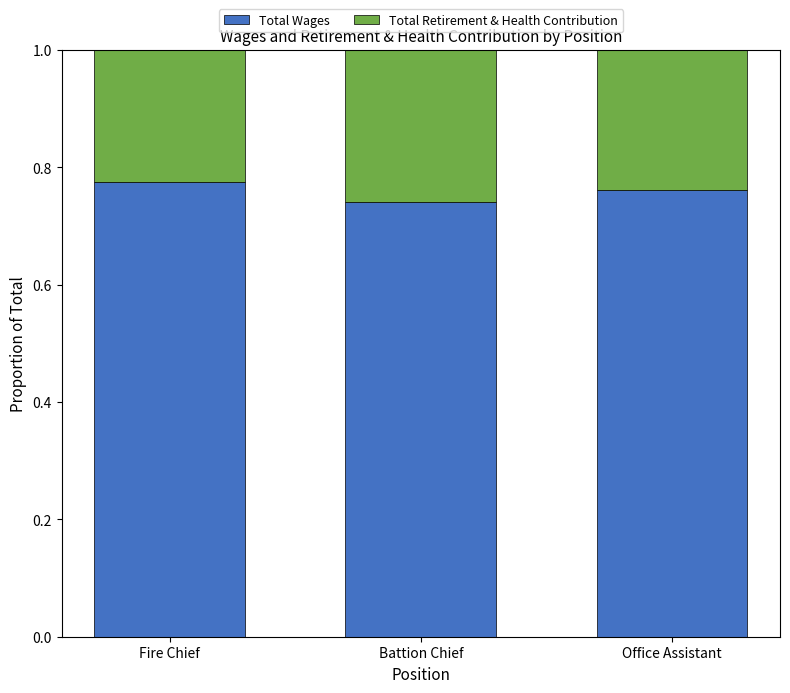

At which label does Total Wages reach its peak?

Fire Chief